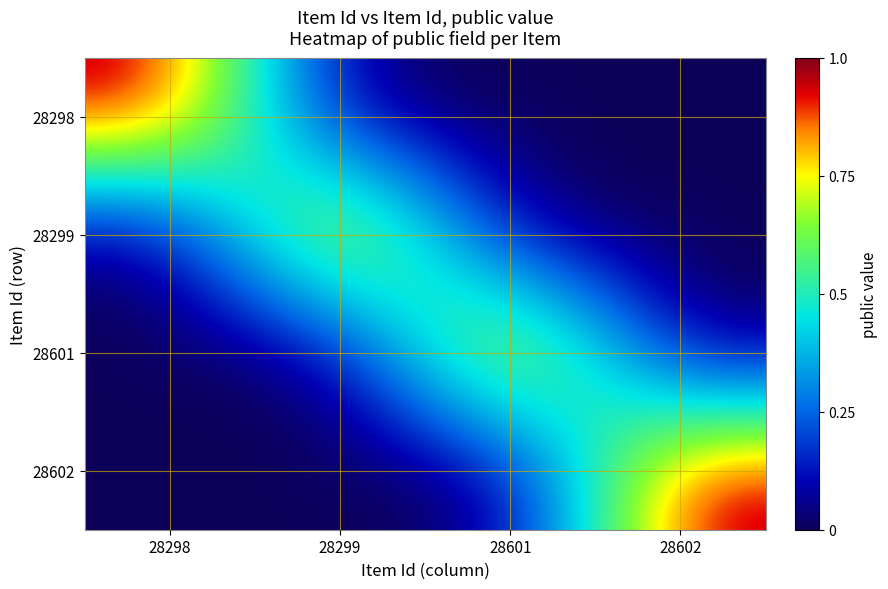

Reading left to right, transcribe all the data shown in this chart.

28298: 28298=1	28299=0	28601=0	28602=0
28299: 28298=0	28299=1	28601=0	28602=0
28601: 28298=0	28299=0	28601=1	28602=0
28602: 28298=0	28299=0	28601=0	28602=1